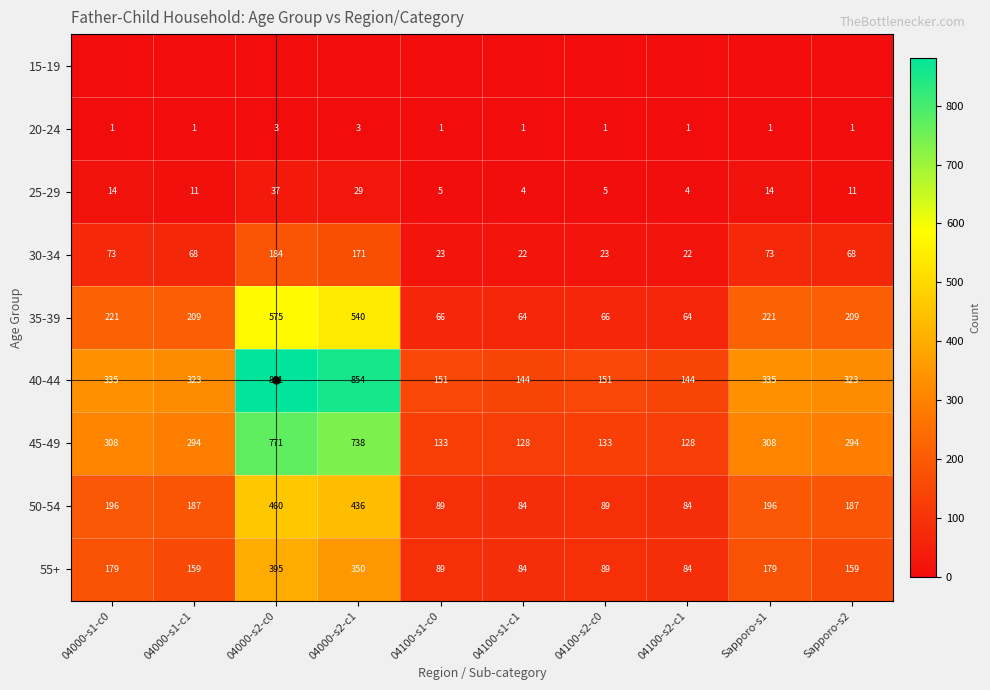

What value does the 55+ series have at Sapporo-s2?

159